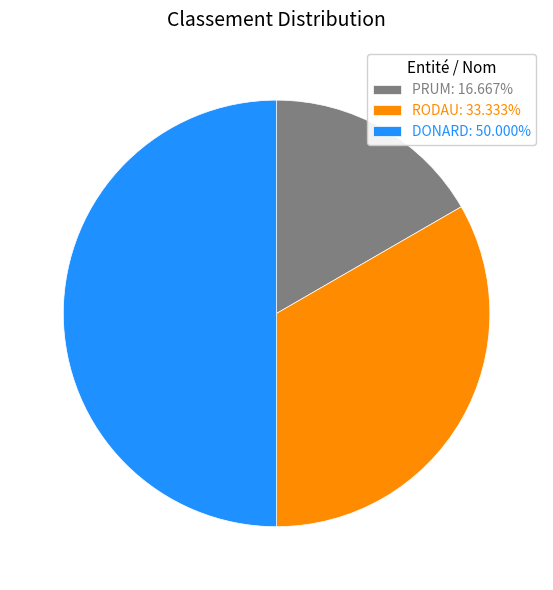

Does RODAU represent more than half of the total?

No